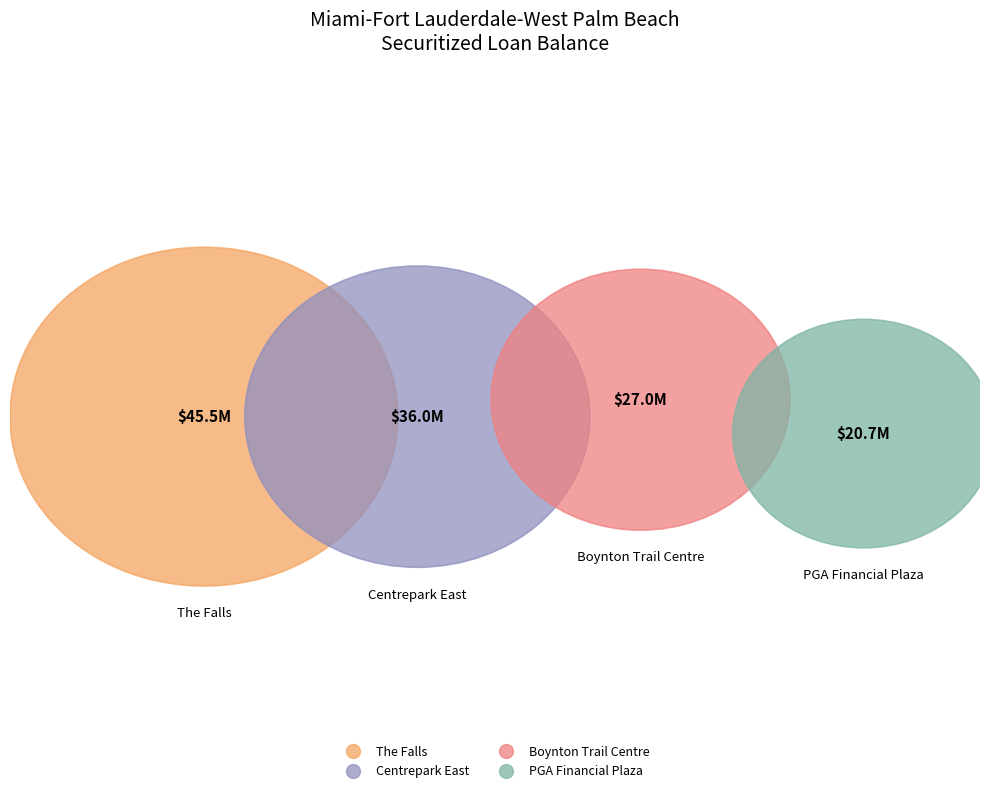

Is it true that Boynton Trail Centre is 30% of the pie?

False